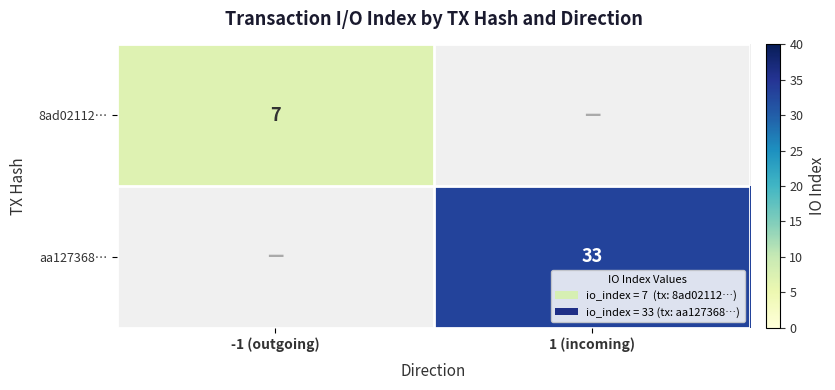

The aa127368… series shows 55 at 1 (incoming). True or false?

False